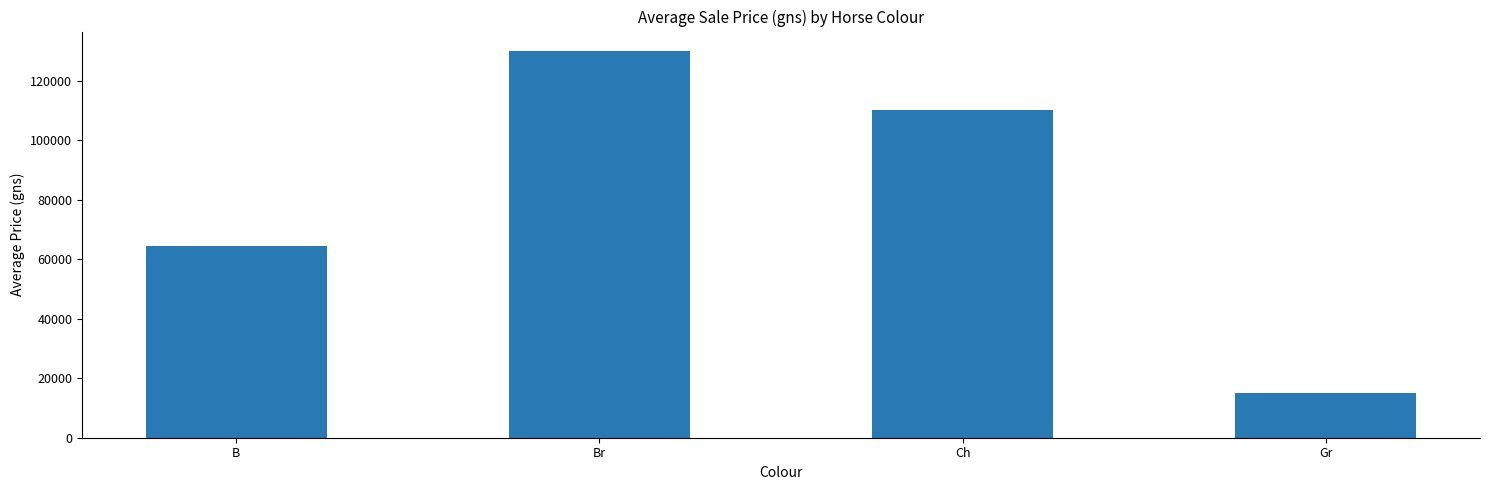

What is the value of the 2nd bar from the left?

130000.0